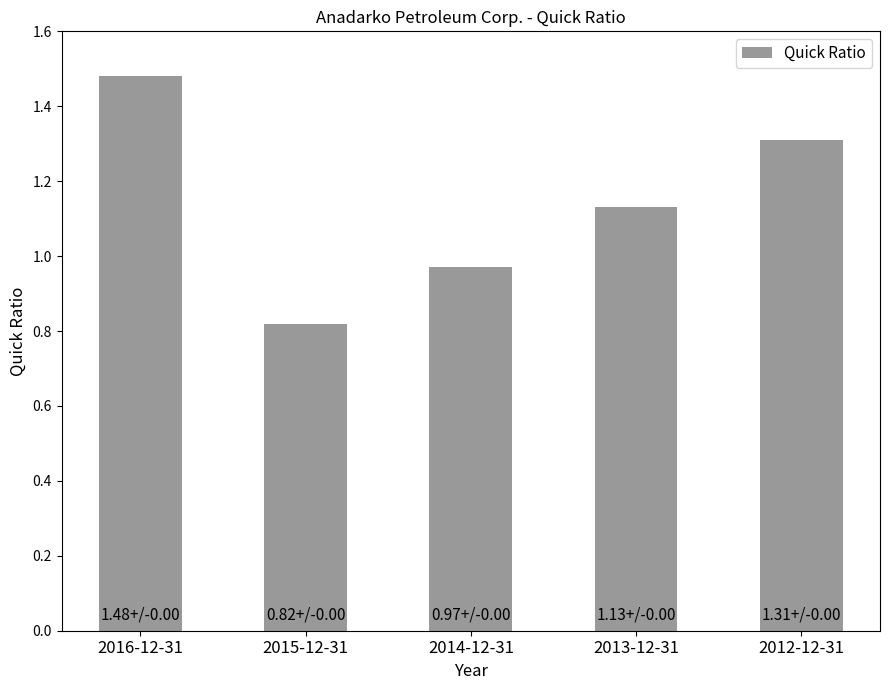

At which category does the chart reach its minimum across all series?

2015-12-31